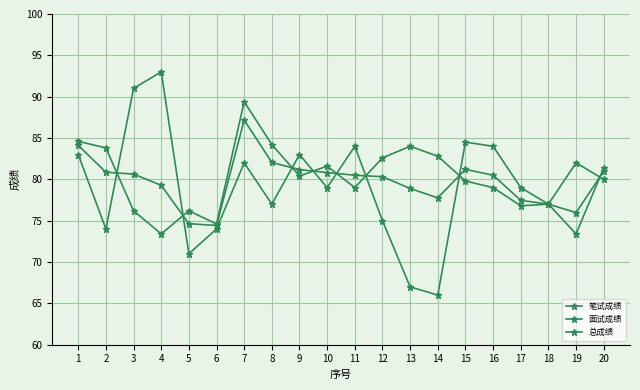

What is the sum of the 笔试成绩 values at 2 and 11?

158.0